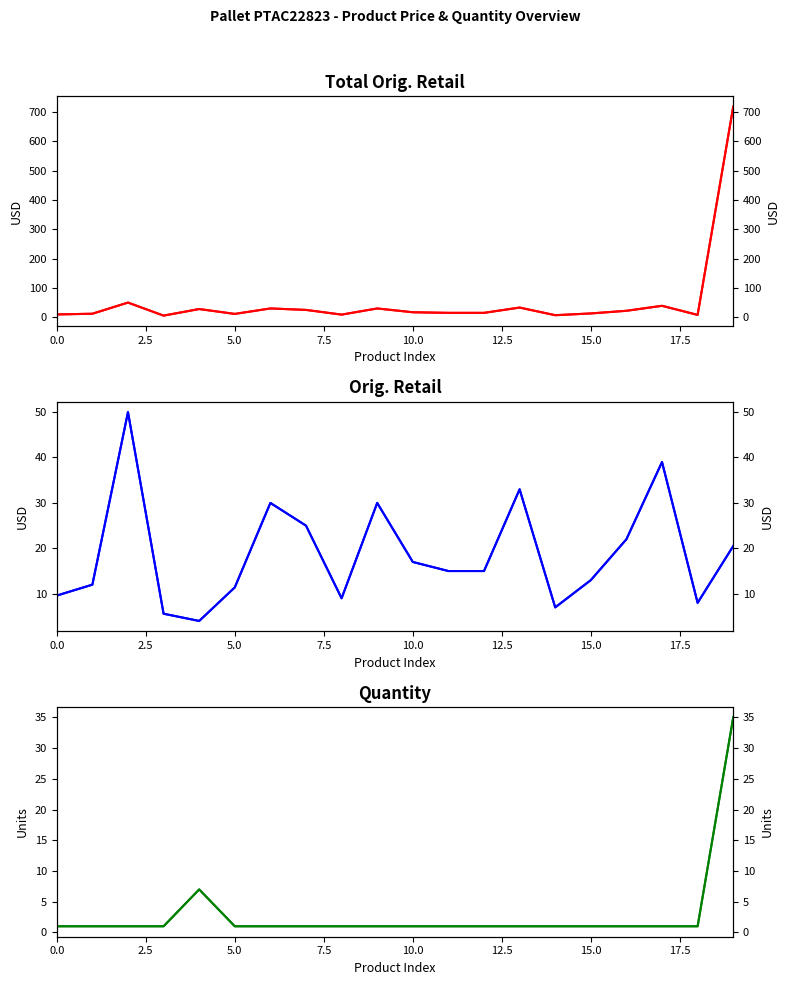

Which series has the largest range (max minus min)?

Total Orig. Retail